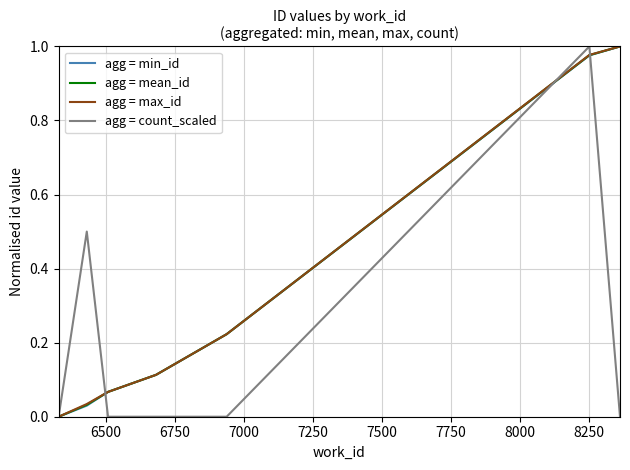

True or false: agg = min_id and agg = max_id intersect in this chart.

False